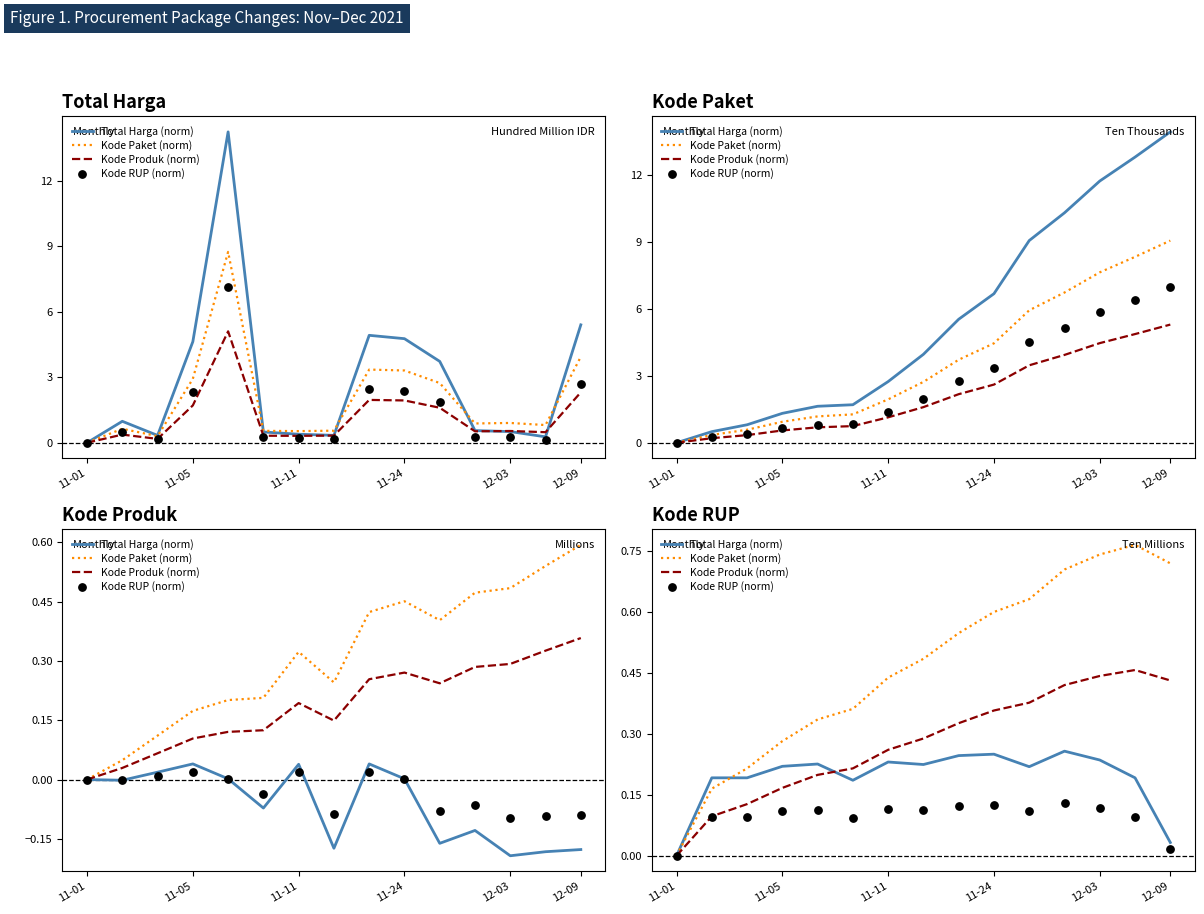

What are all the series names shown in the legend?

Total Harga (norm), Kode Paket (norm), Kode Produk (norm), Kode RUP (norm)